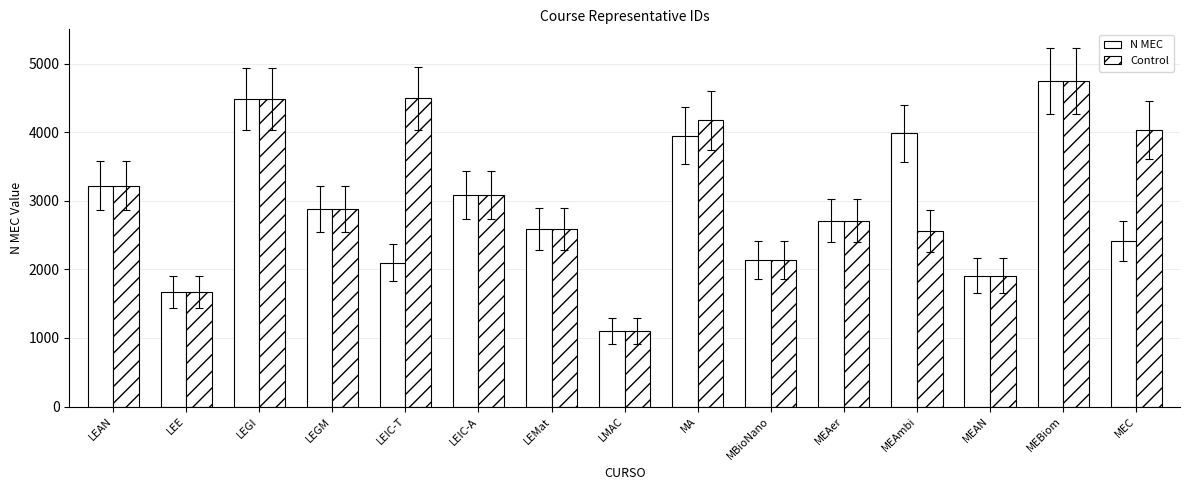

How many groups of bars are there?

15